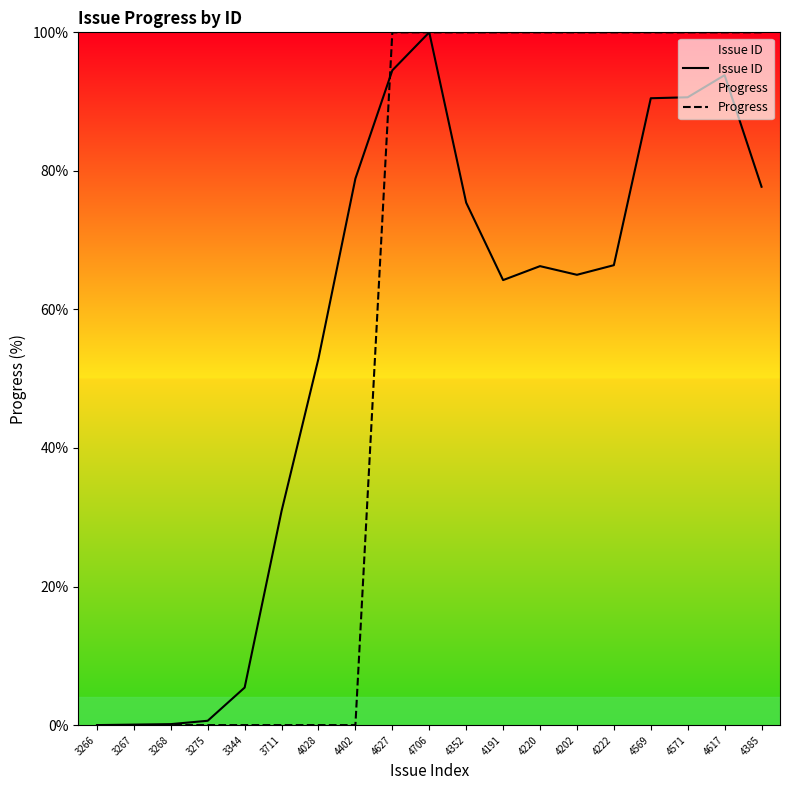

What is the label of the 19th point from the left?

4385